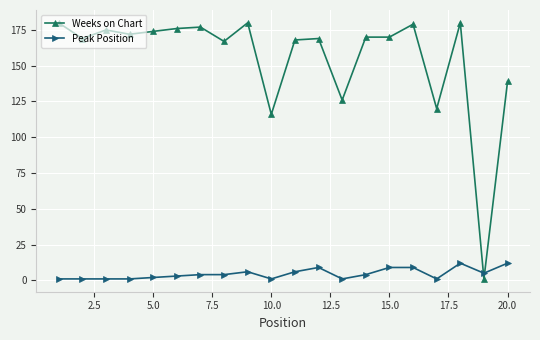

List the series in order of their peak value, highest first.

Weeks on Chart, Peak Position